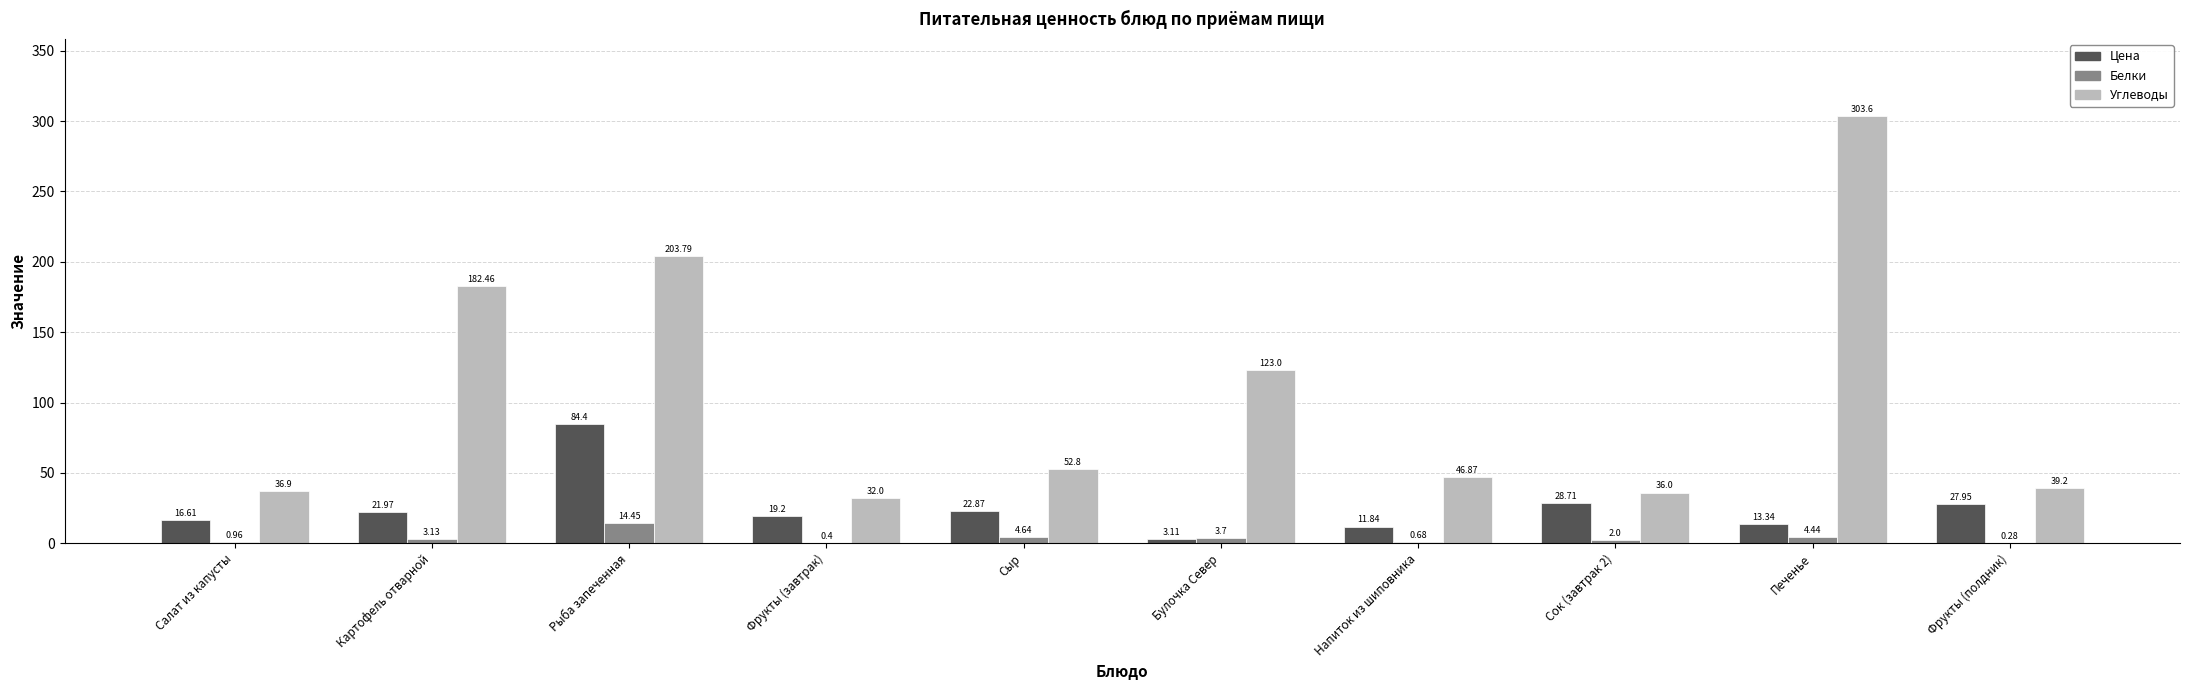

Between Напиток из шиповника and Печенье, which series saw the biggest shift?

Углеводы